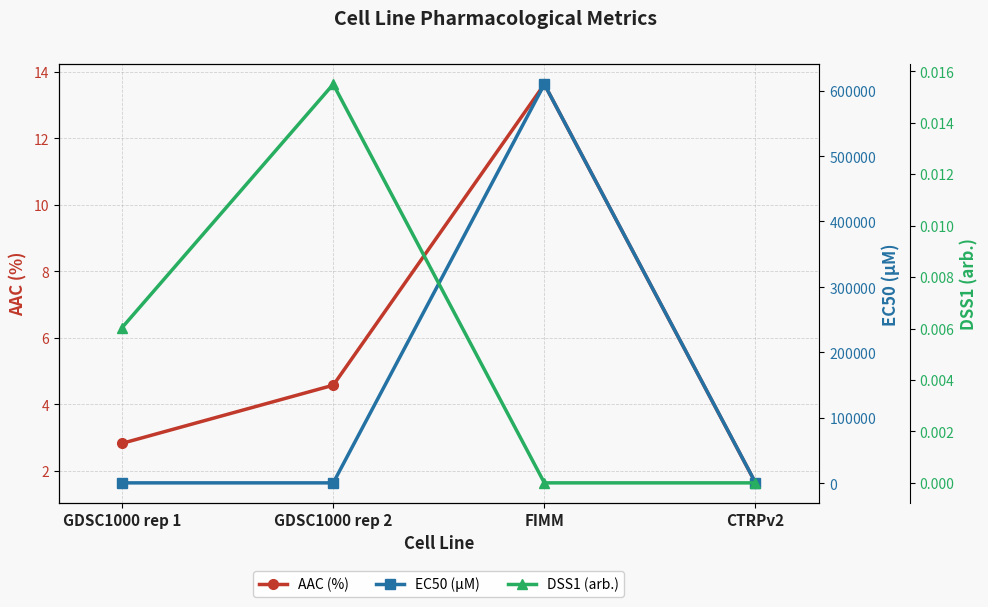

Does the chart display data point markers on the line(s)?

Yes